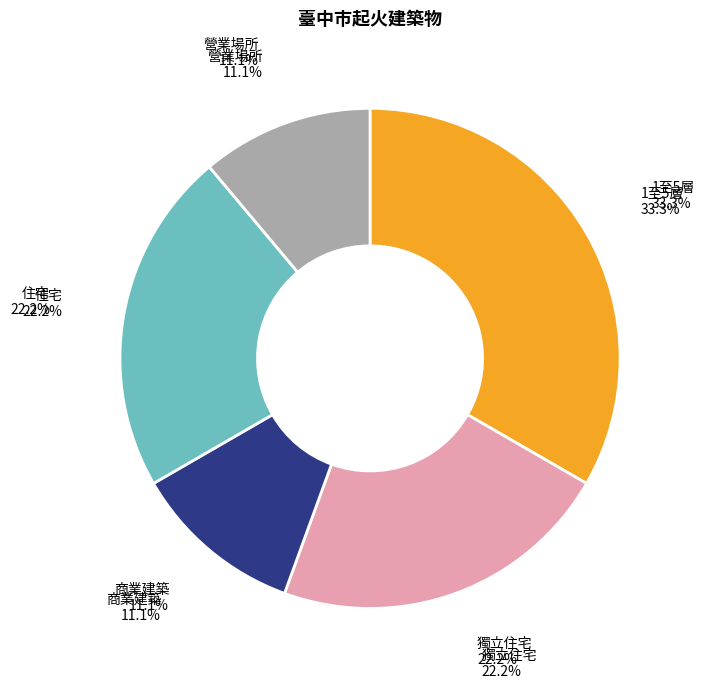

Is 住宅 the majority of the pie?

No